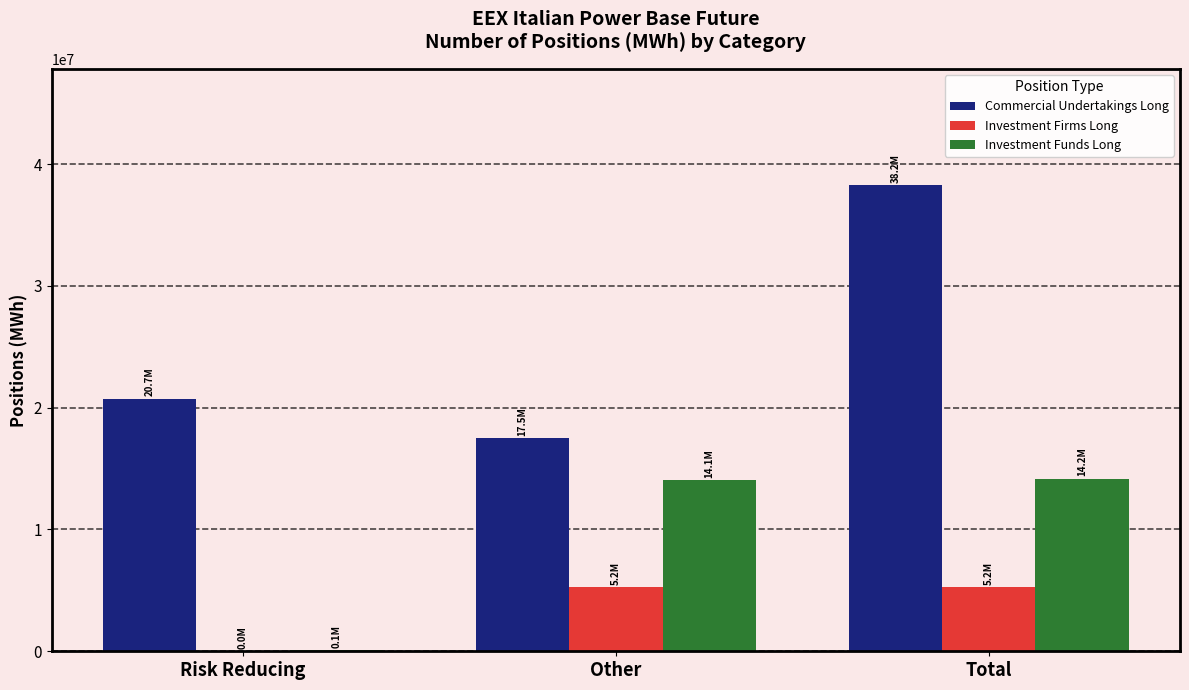

Read the Commercial Undertakings Long value at Risk Reducing.

20740235